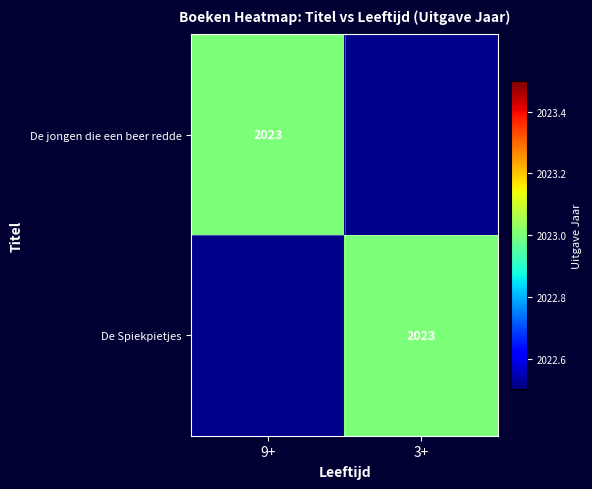

Is it true that De Spiekpietjes equals 3143 at 3+?

False